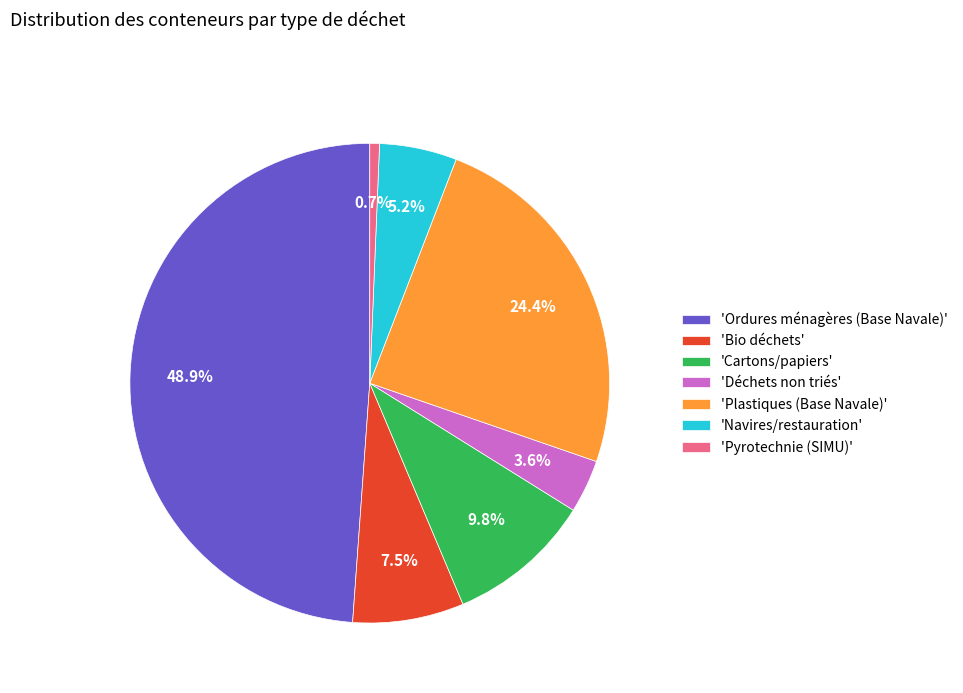

What portion of the pie excludes 'Pyrotechnie (SIMU)'?

99.3%